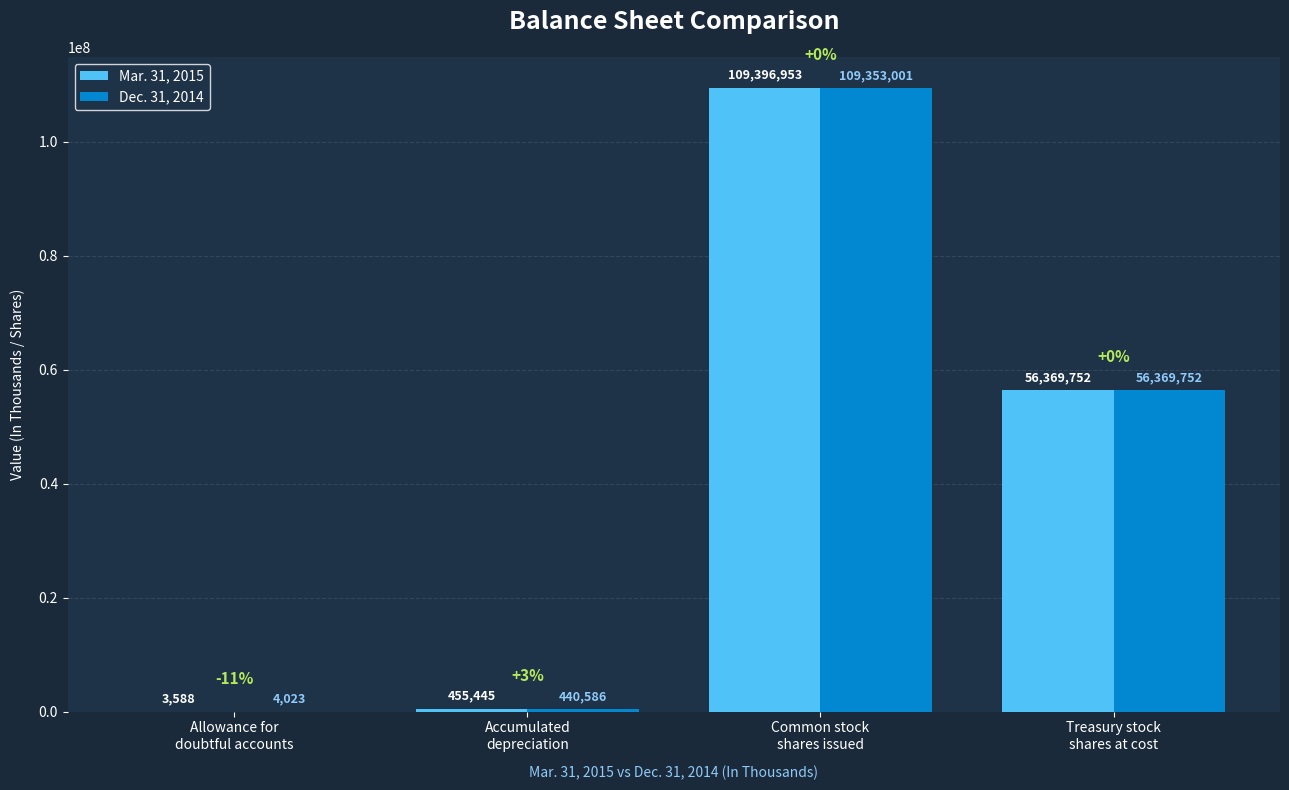

What is the maximum value for Dec. 31, 2014?

109353001